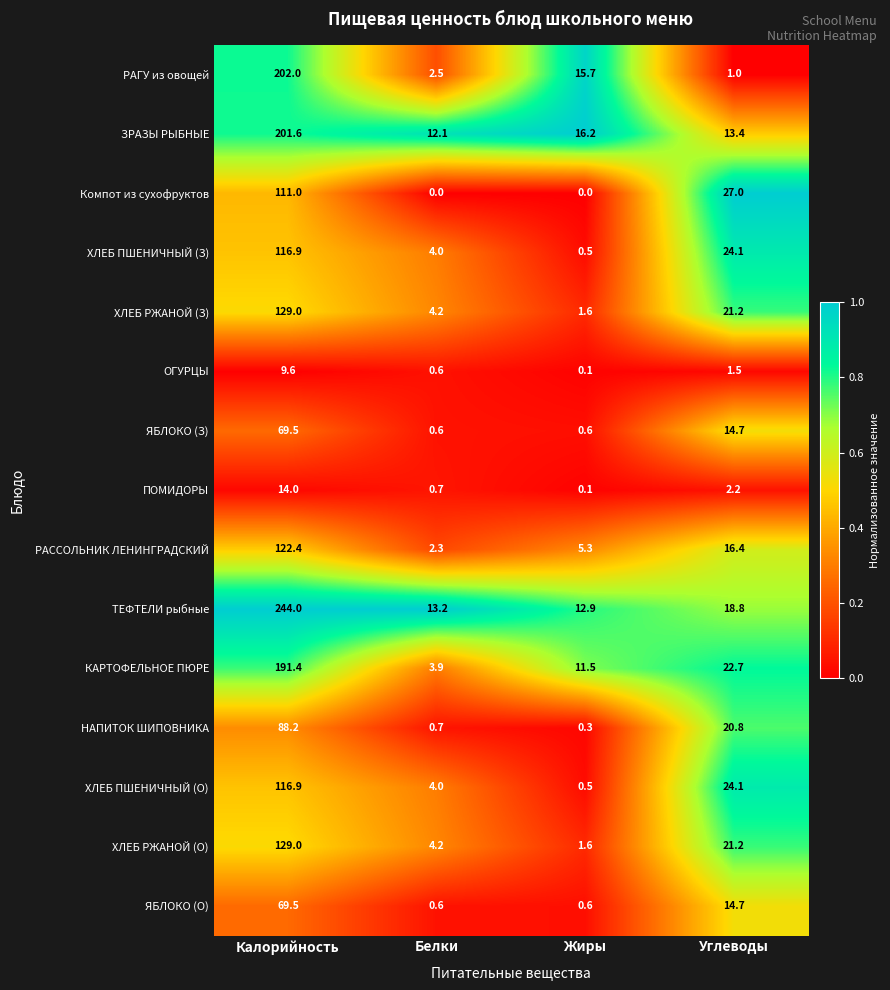

Which series changed the most between Калорийность and Углеводы?

ТЕФТЕЛИ рыбные